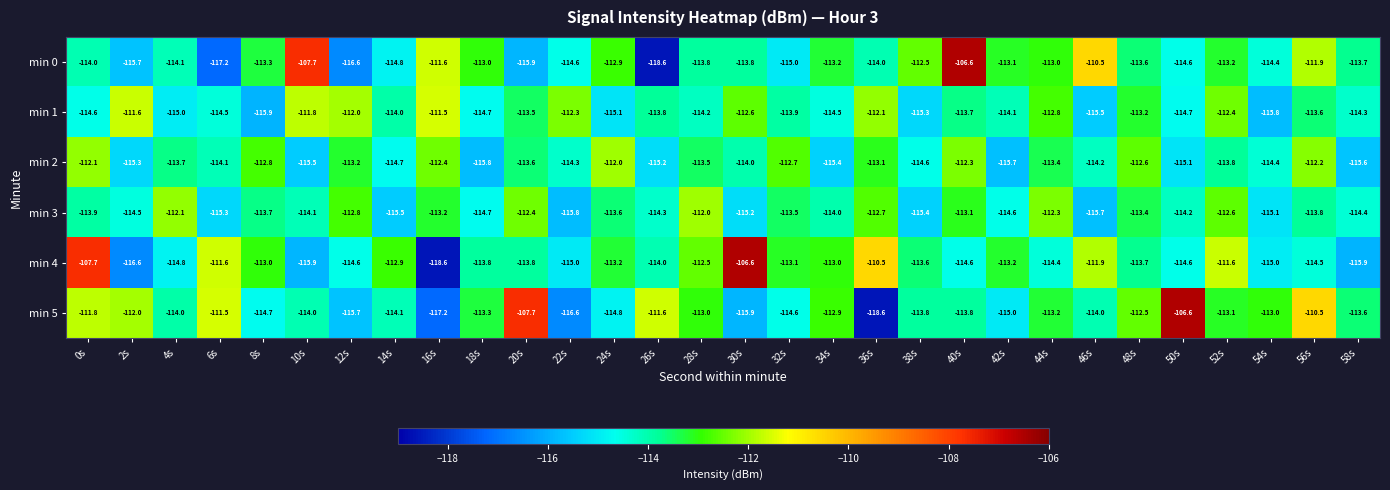

What is the sum of the min 1 values at 20s and 42s?

-227.6